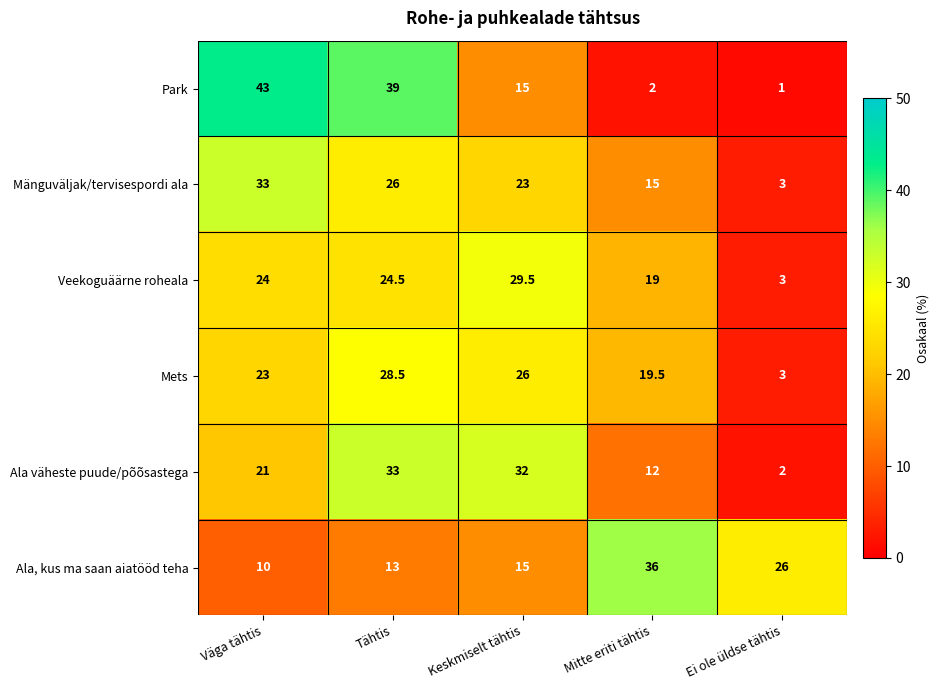

At how many categories does at least one series exceed 35?

3